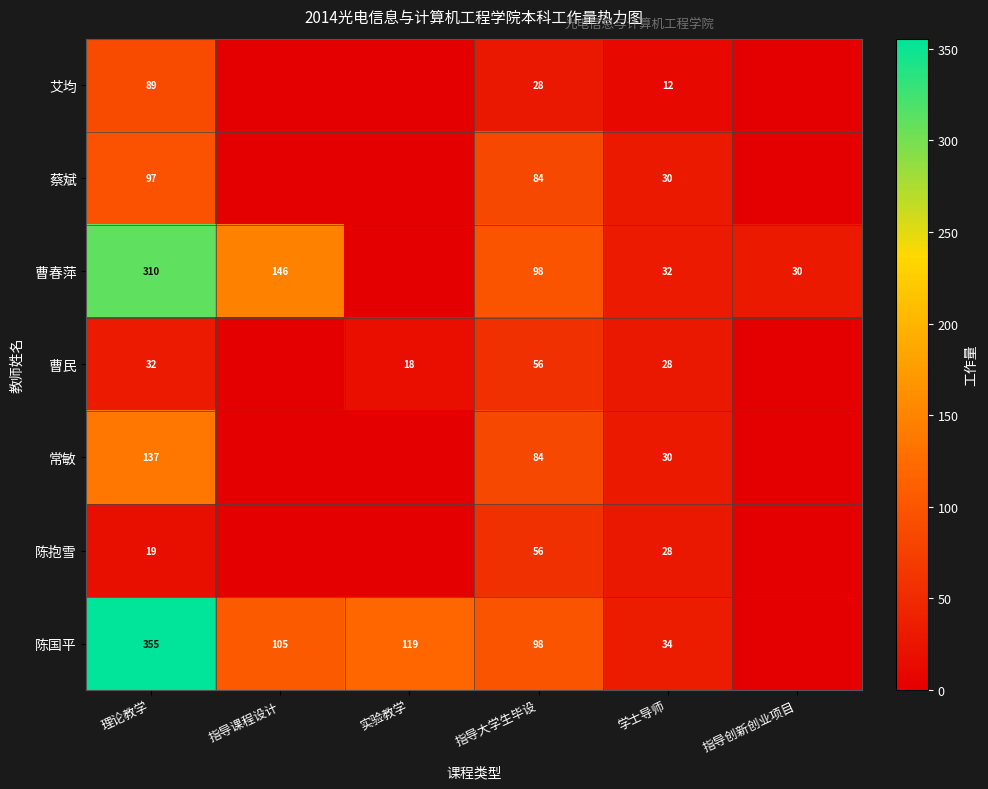

What is the spread (max minus min) of values at 实验教学?

118.9